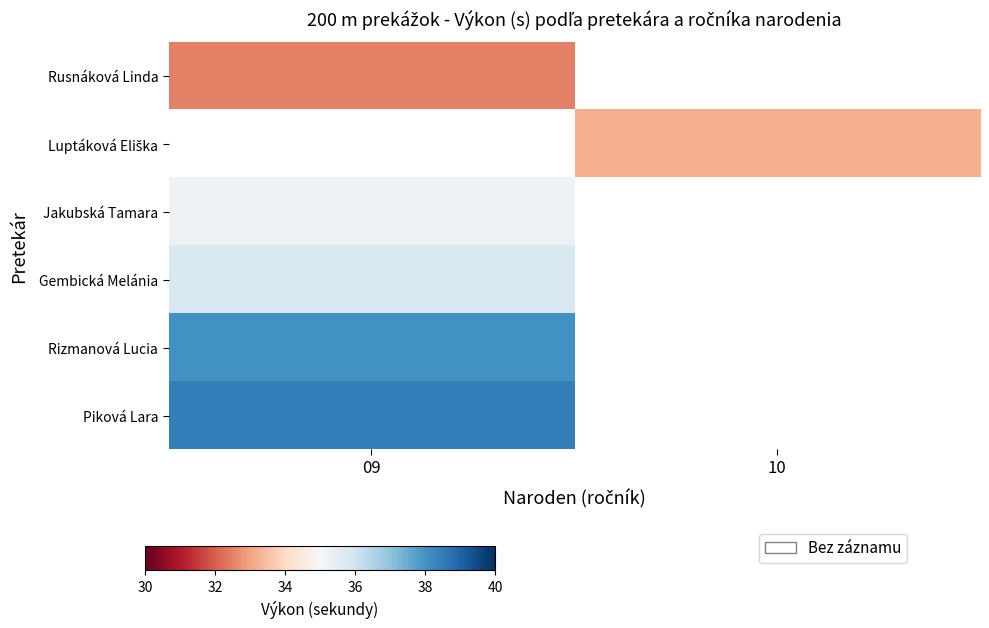

What is the maximum value shown in the chart?

38.4